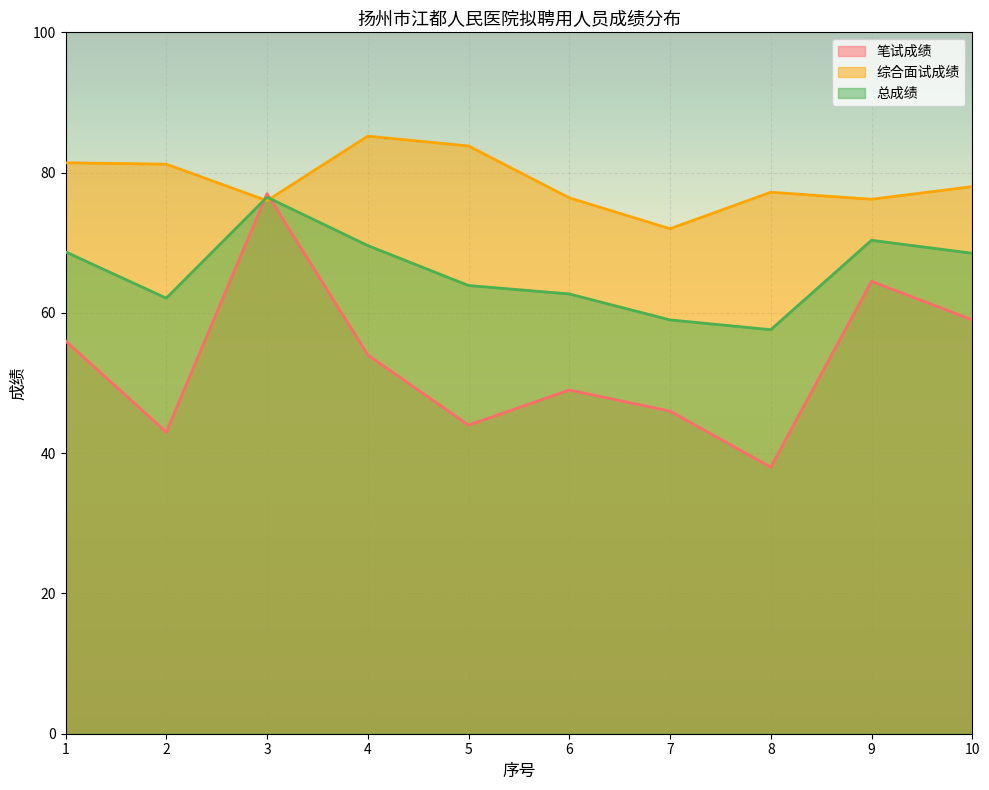

Between 7 and 9, which series saw the biggest shift?

笔试成绩